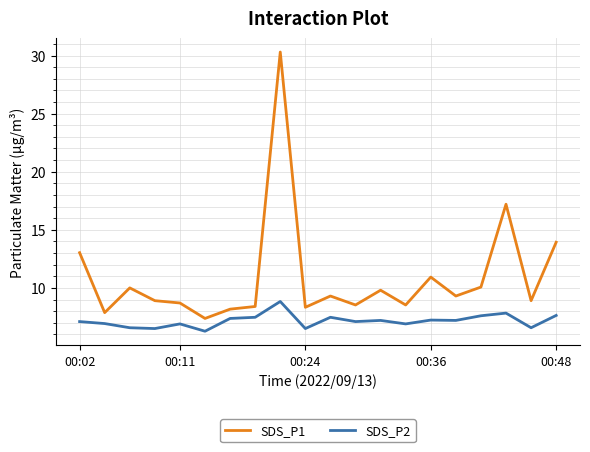

True or false: SDS_P2 and SDS_P1 cross at least once.

False